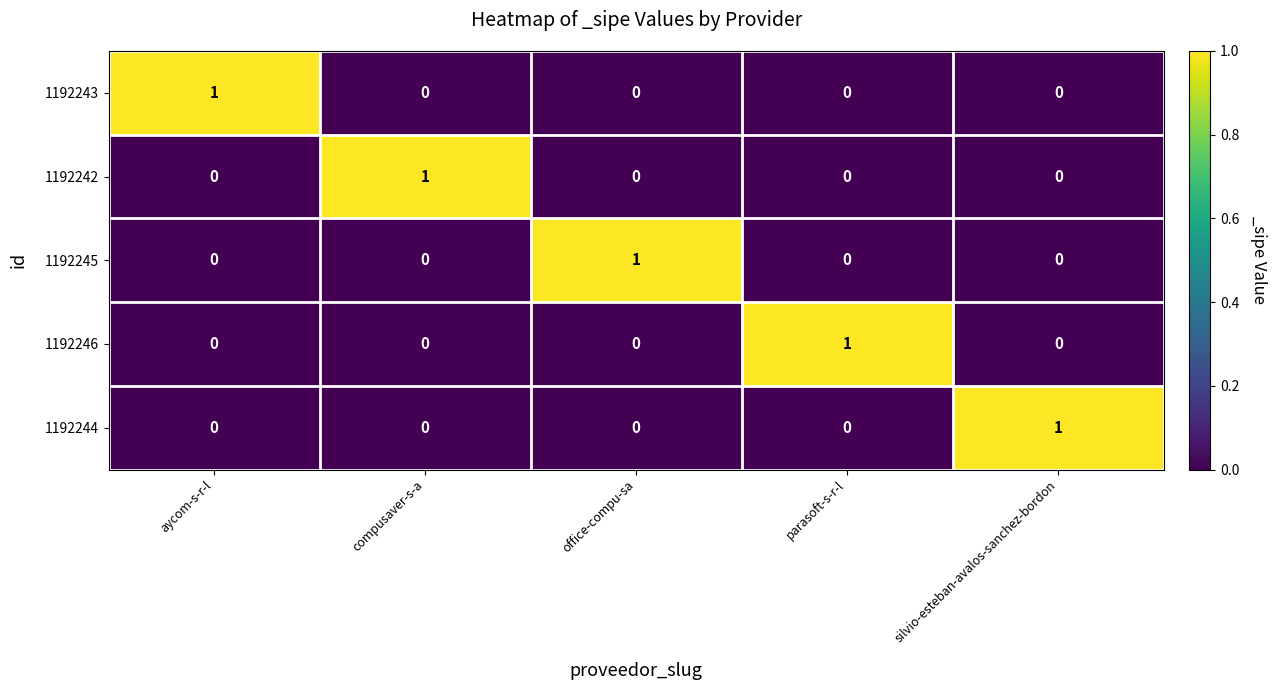

Reading left to right, transcribe all the data shown in this chart.

1192243: 1	0	0	0	0
1192242: 0	1	0	0	0
1192245: 0	0	1	0	0
1192246: 0	0	0	1	0
1192244: 0	0	0	0	1